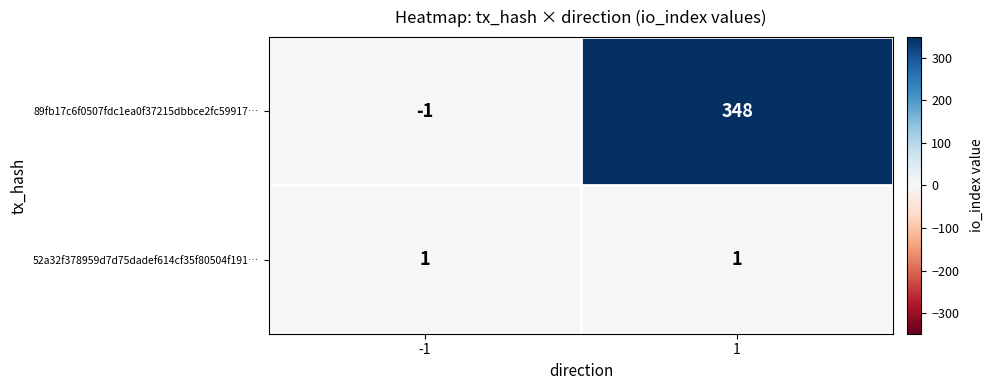

Reading right to left, transcribe all the data shown in this chart.

89fb17c6f0507fdc1ea0f37215dbbce2fc59917…: 348	-1
52a32f378959d7d75dadef614cf35f80504f191…: 1	1